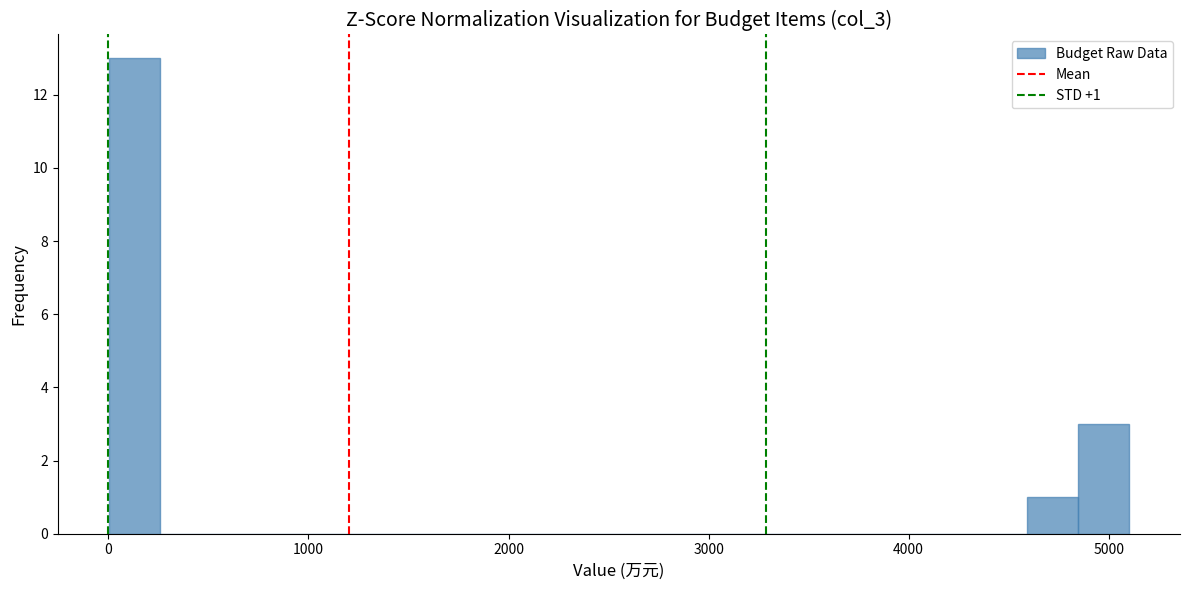

Read against the x-axis, roughly where is the centre of the tallest bar?

100